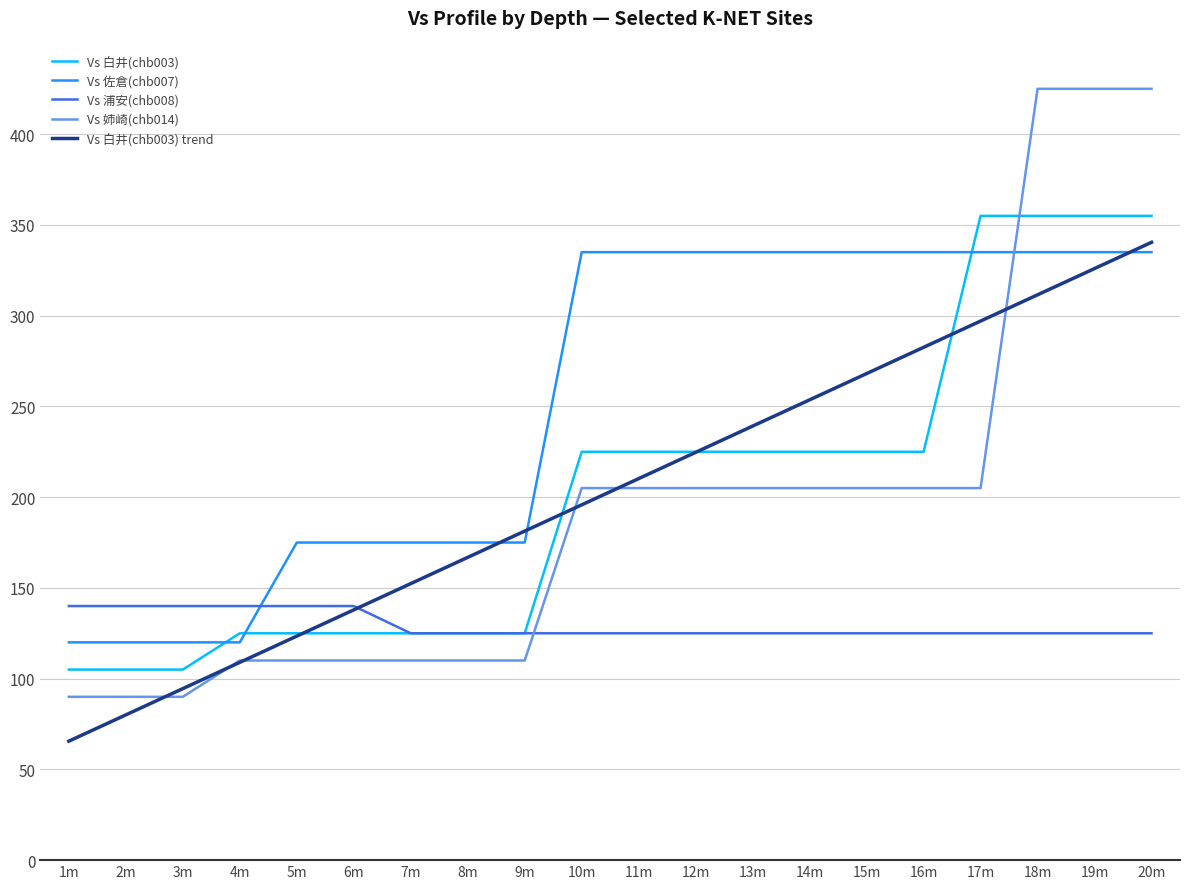

True or false: Vs 佐倉(chb007) has a value of 194.3 at 4m.

False